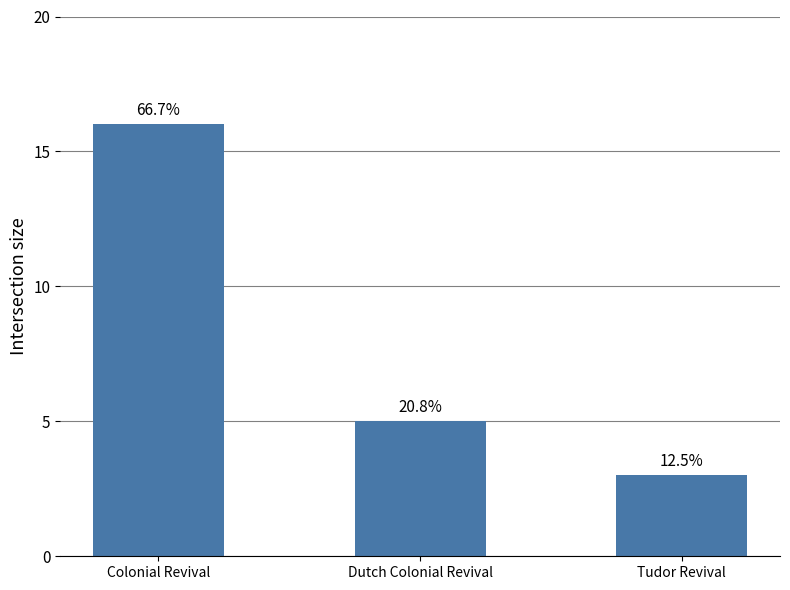

Does the chart contain any negative values?

No